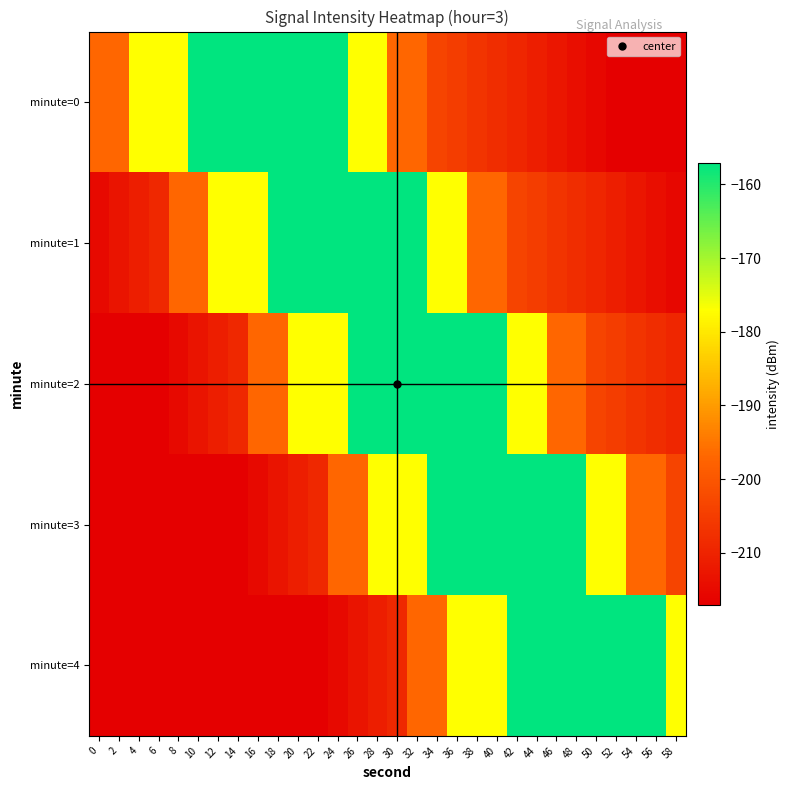

At 28, list the series in order from largest to smallest.

minute=1, minute=2, minute=0, minute=3, minute=4